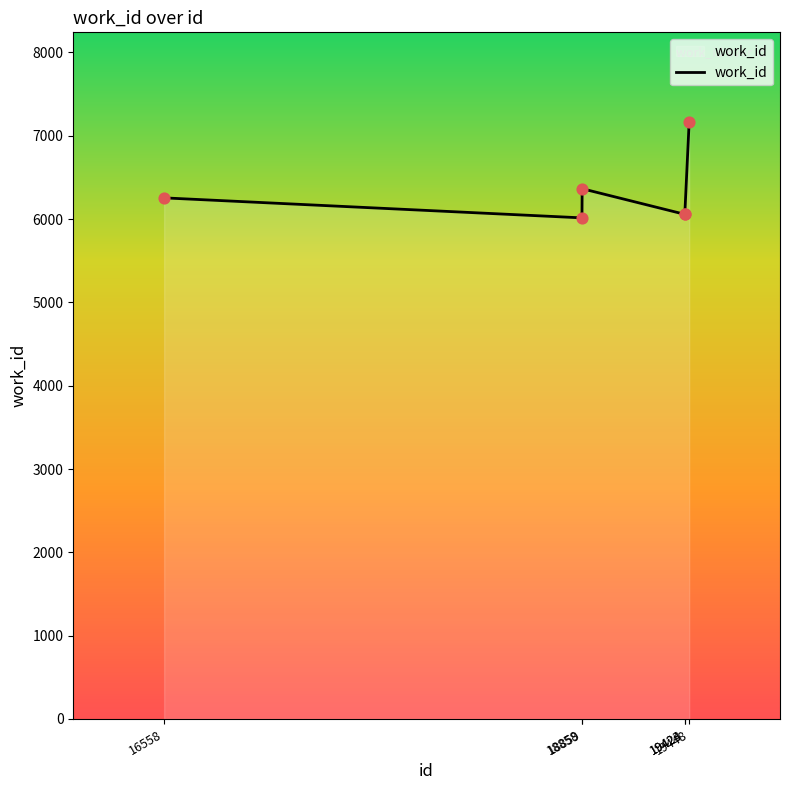

What is the difference between the maximum and minimum values?

1152